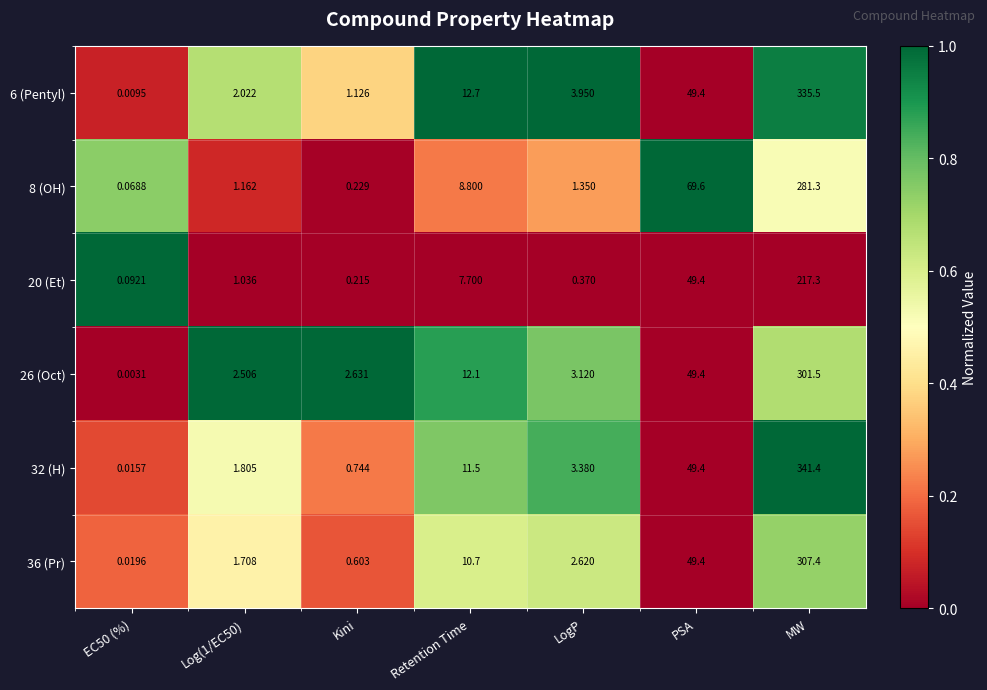

At how many categories does at least one series exceed 0?

7